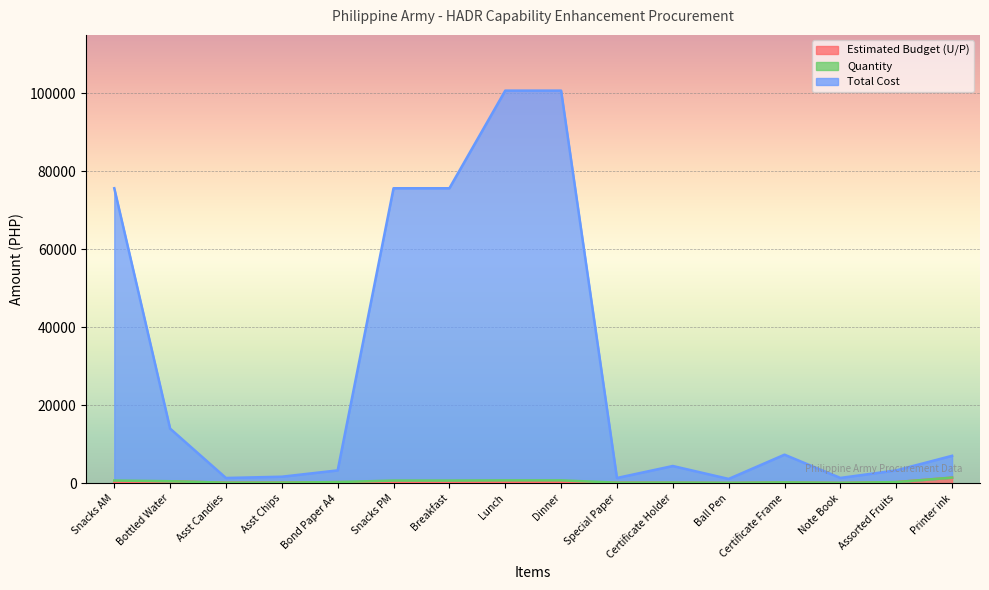

Where does the Estimated Budget (U/P) series first go above 150?

Bottled Water